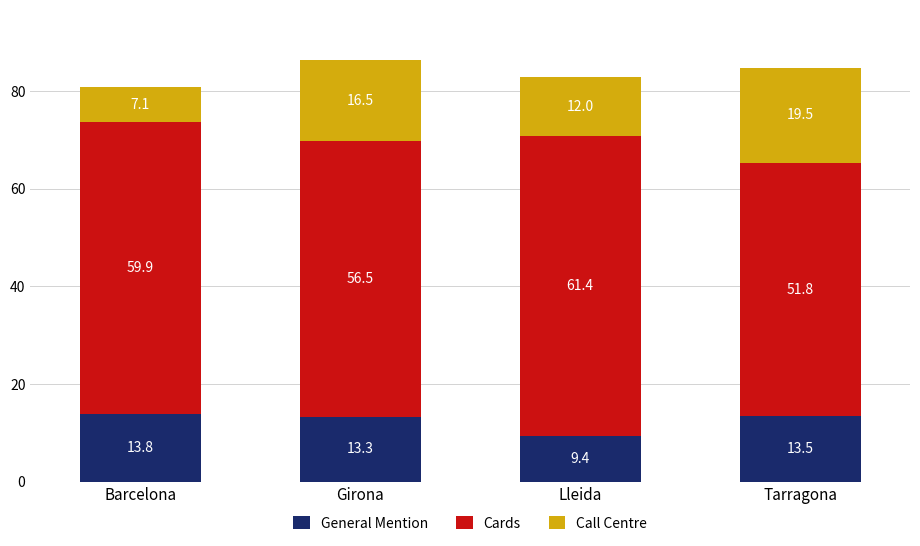

What is the difference between the maximum and minimum values in the General Mention series?

4.4